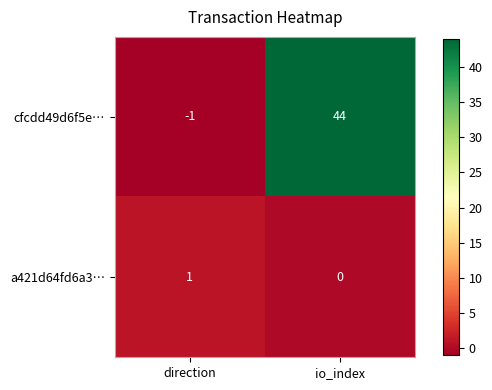

What is the total value across all series at io_index?

44